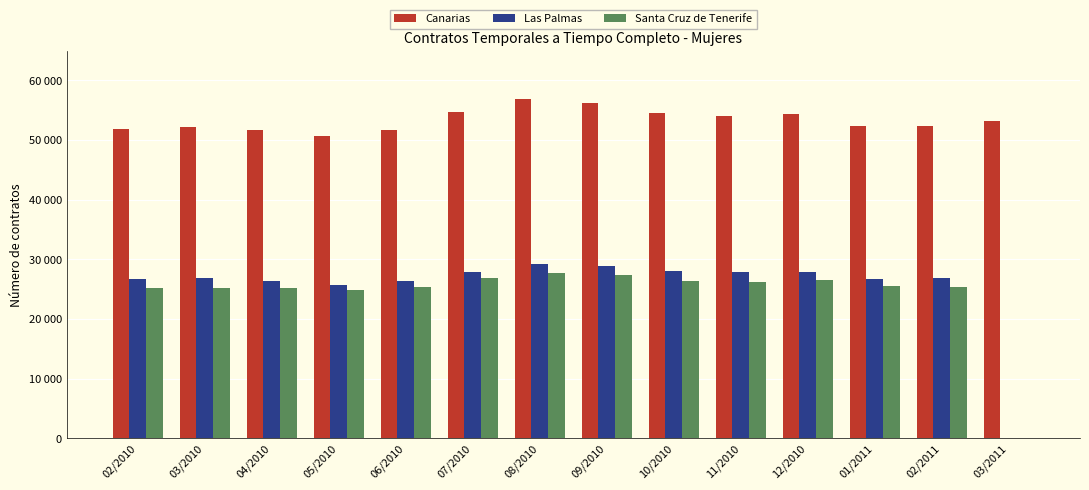

Where is Santa Cruz de Tenerife nearest to the value 13852?

05/2010